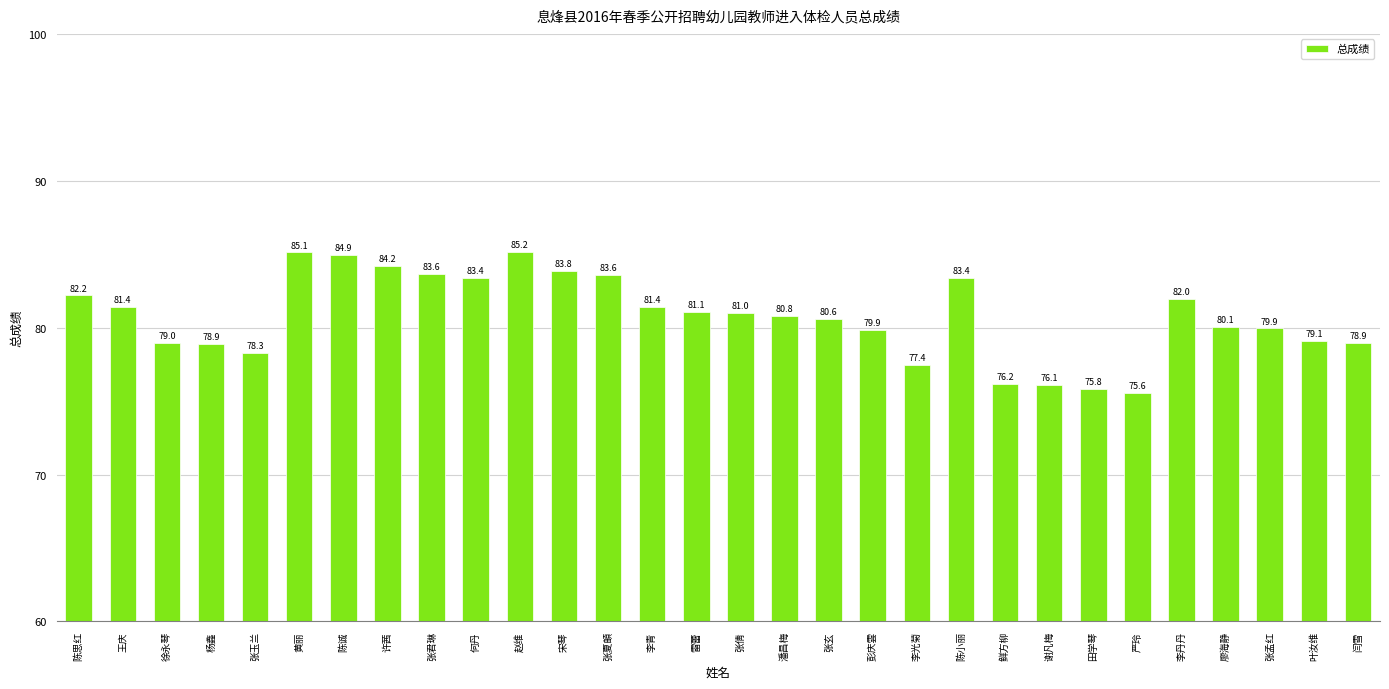

Which label corresponds to the smallest value in the chart?

严玲